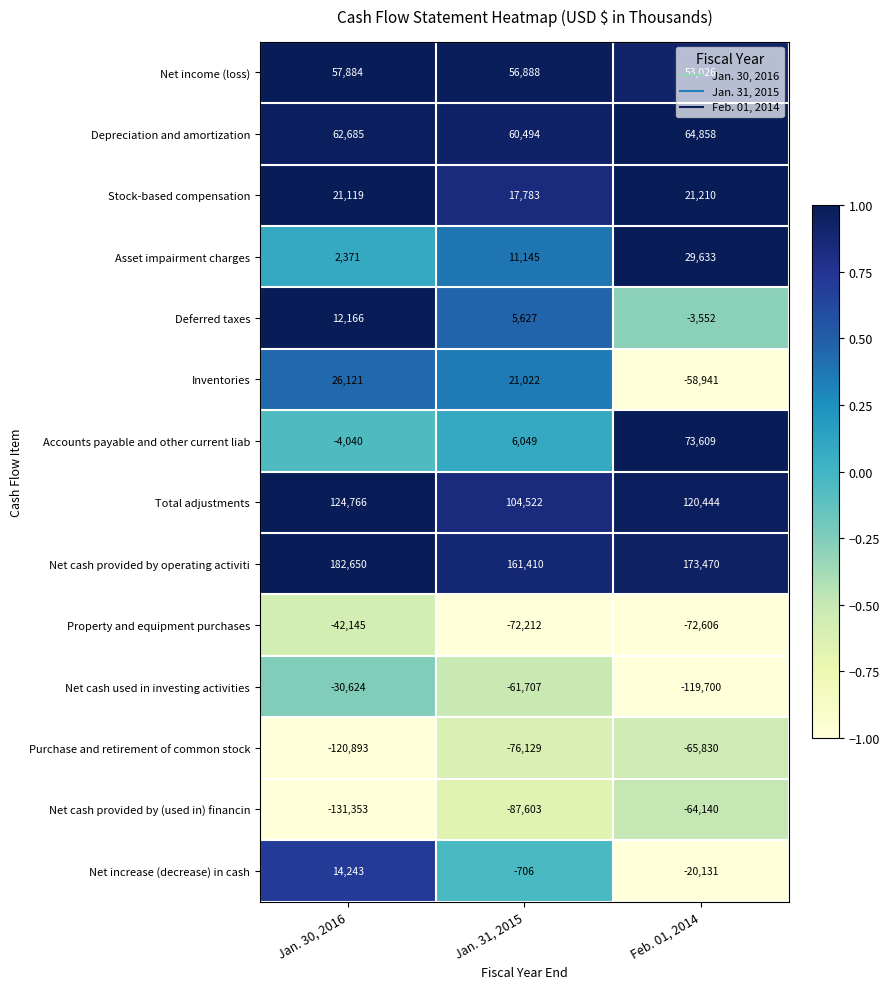

Which series changed the most between Jan. 30, 2016 and Feb. 01, 2014?

Net cash used in investing activities